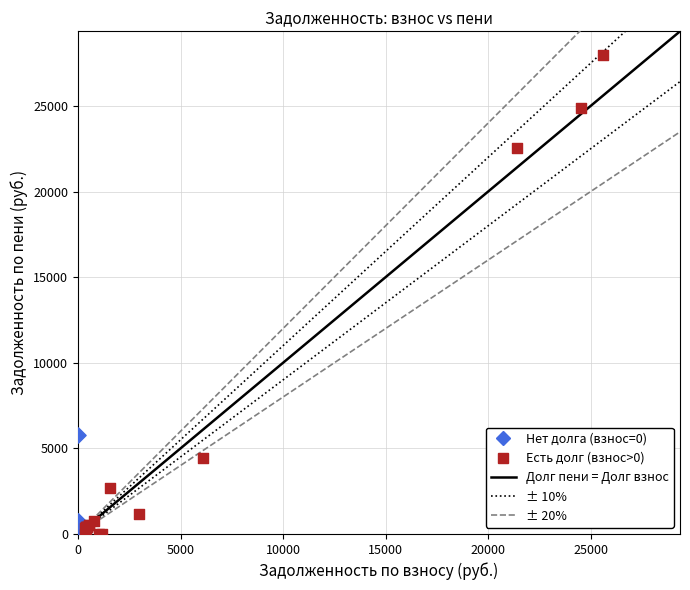

Which series contains the highest Y value?

Есть долг (взнос>0)